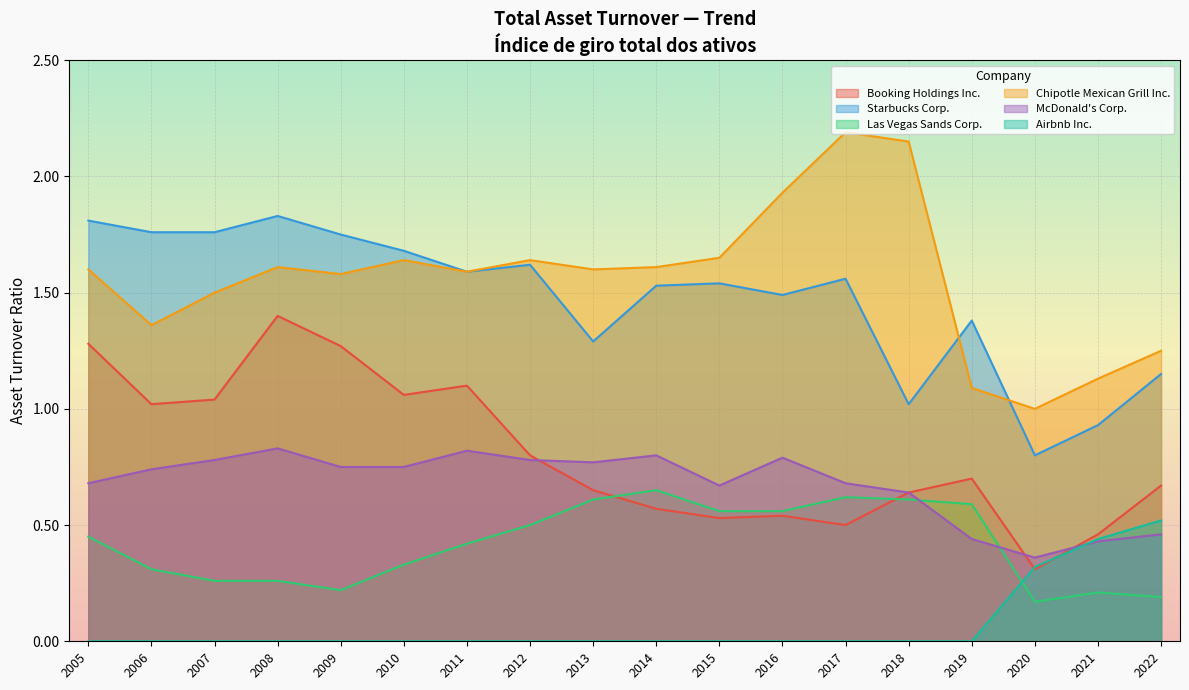

Rank the series by their maximum value, from lowest to highest.

Airbnb Inc., Las Vegas Sands Corp., McDonald's Corp., Booking Holdings Inc., Starbucks Corp., Chipotle Mexican Grill Inc.